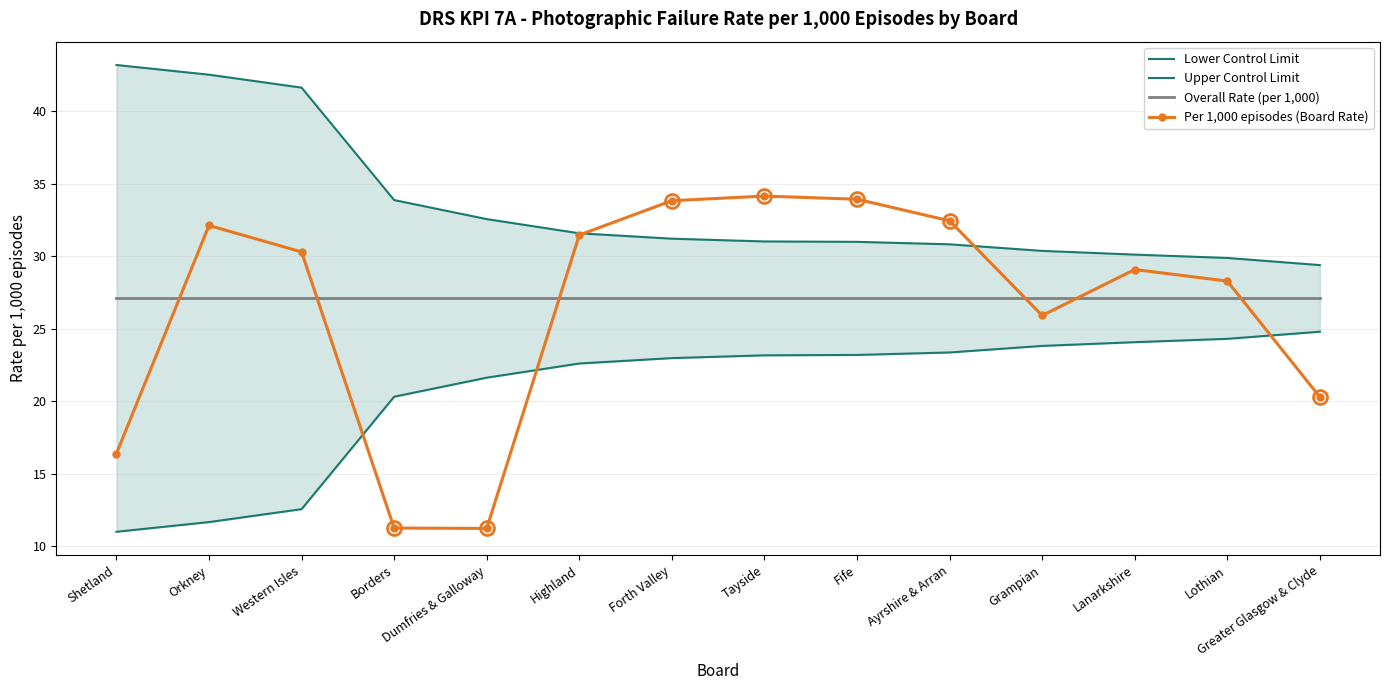

Is it true that Upper Control Limit equals 18.2 at Dumfries & Galloway?

False